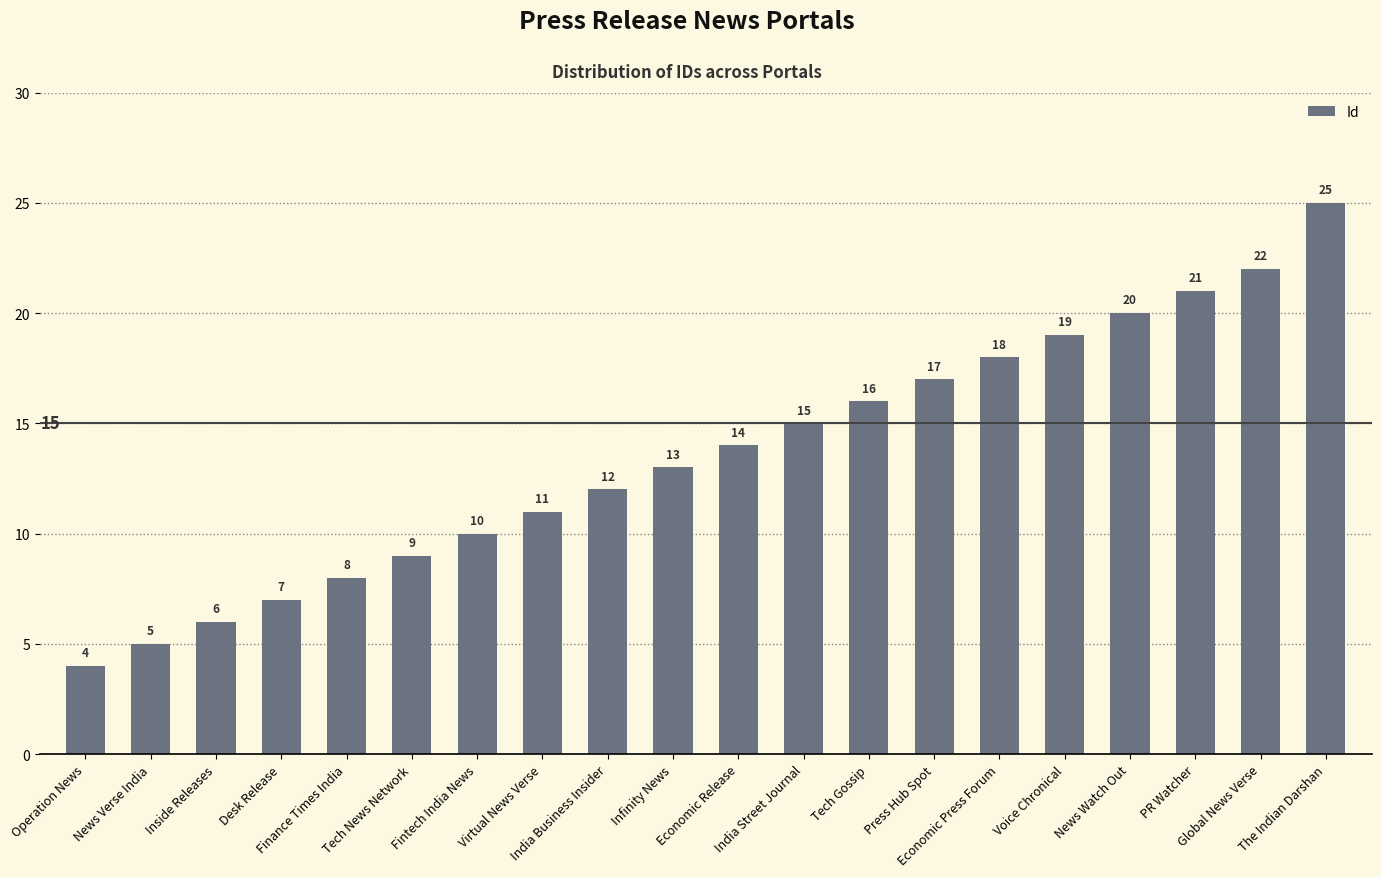

What is the difference between the values at PR Watcher and Economic Press Forum?

3